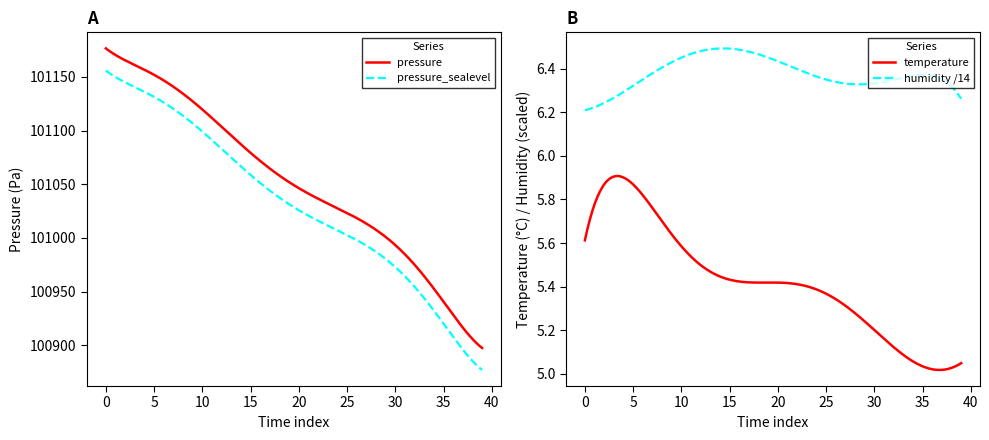

Is it true that pressure_sealevel equals 101058.6 at 15?

True